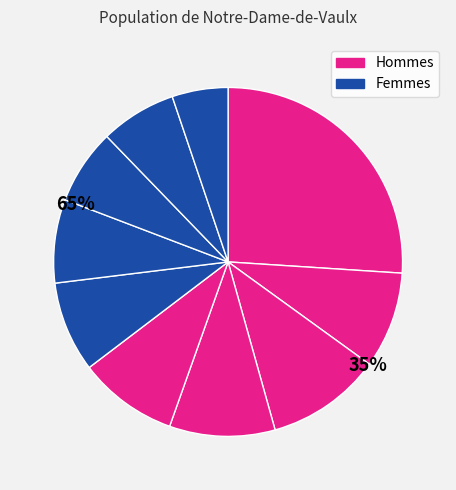

How many slices are in this pie chart?

10